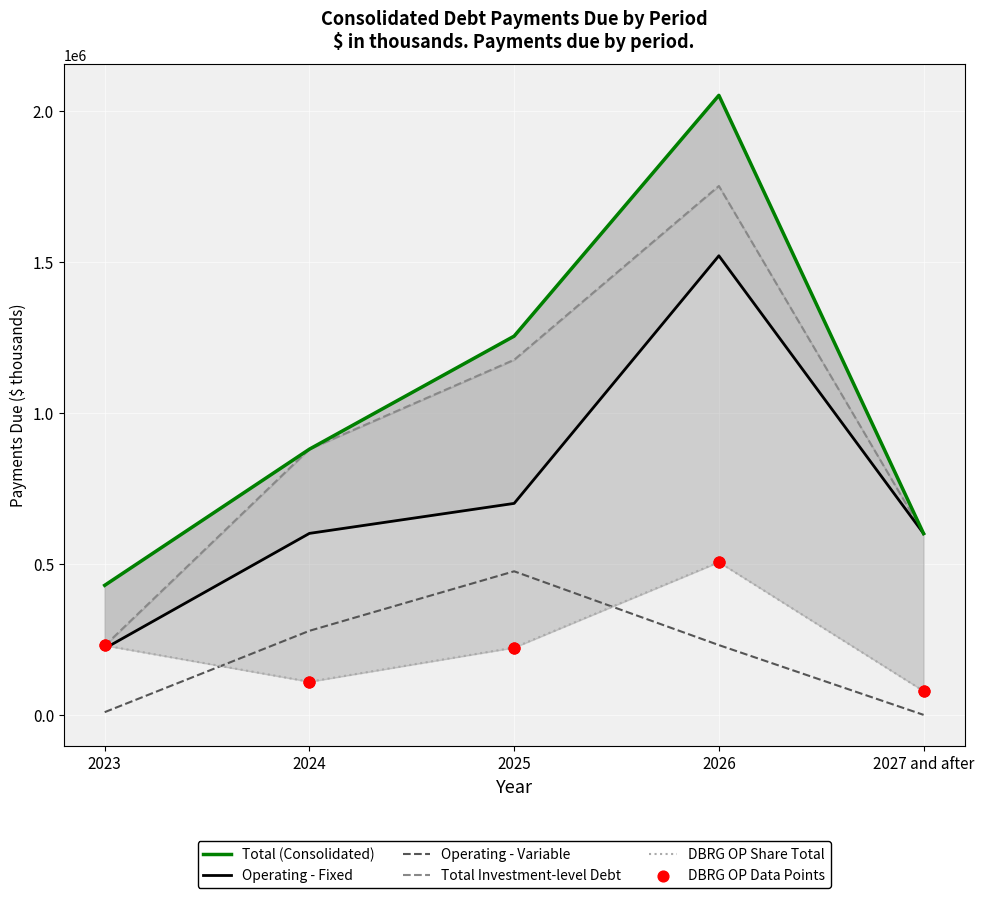

At how many categories does at least one series exceed 1683991?

1